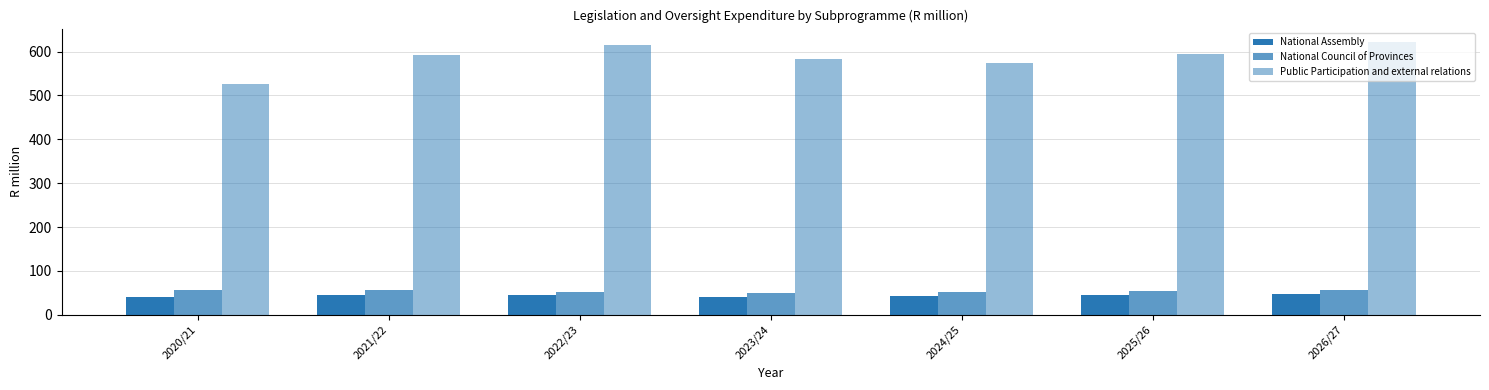

How many data points does each series have?

7